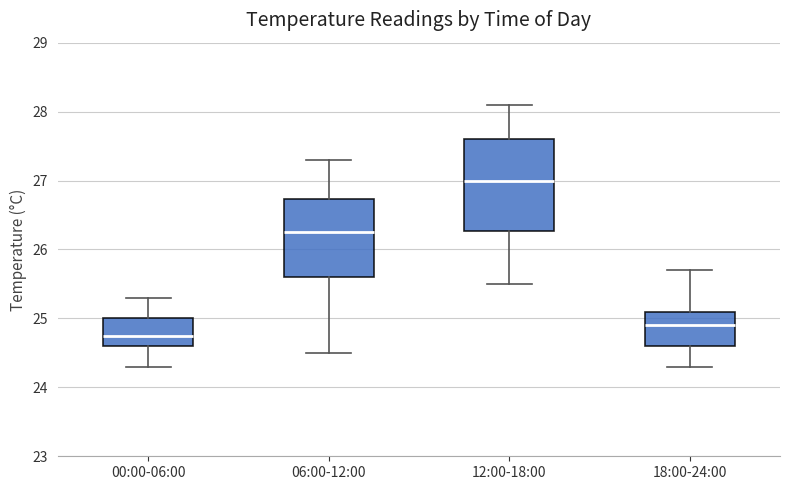

Where is the upper edge of the box for 00:00-06:00 on the y-axis? The values are not printed on the chart, so give them approximately, as read against the axis.

25.0